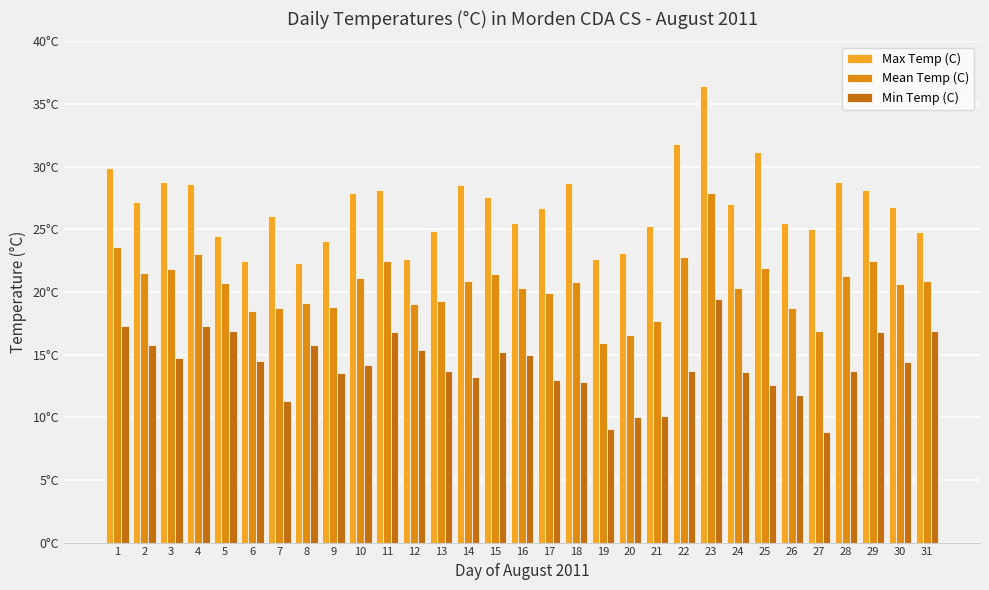

Are the bars grouped side by side (vs. stacked)?

Yes